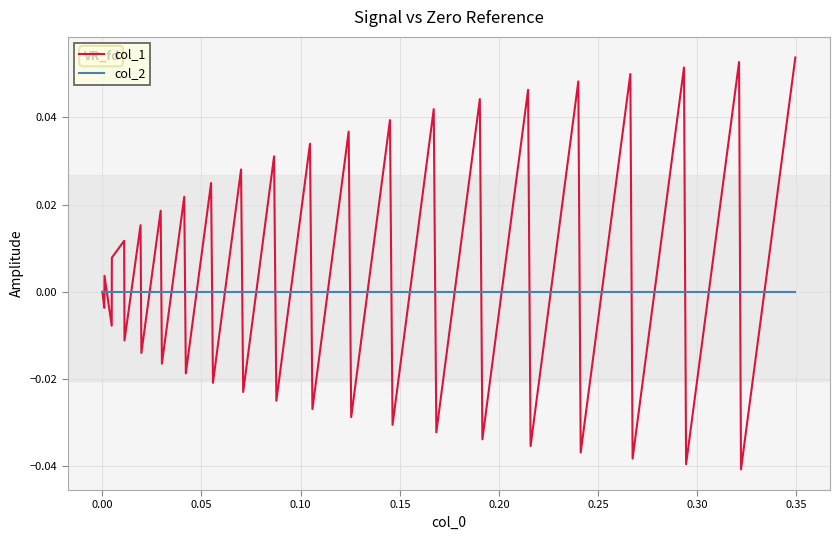

List the series in order of their peak value, highest first.

col_1, col_2